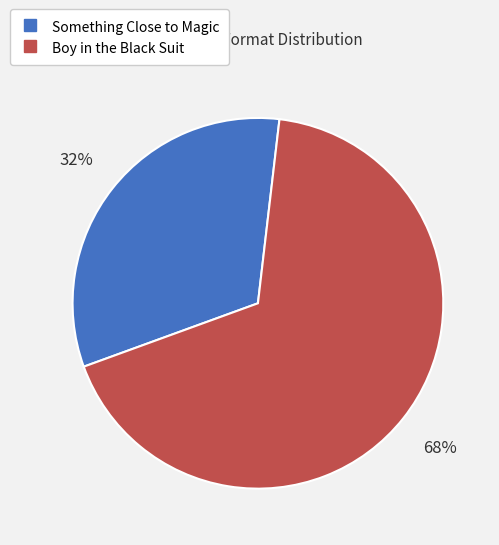

Rank the categories by value from lowest to highest.

Something Close to Magic, Boy in the Black Suit